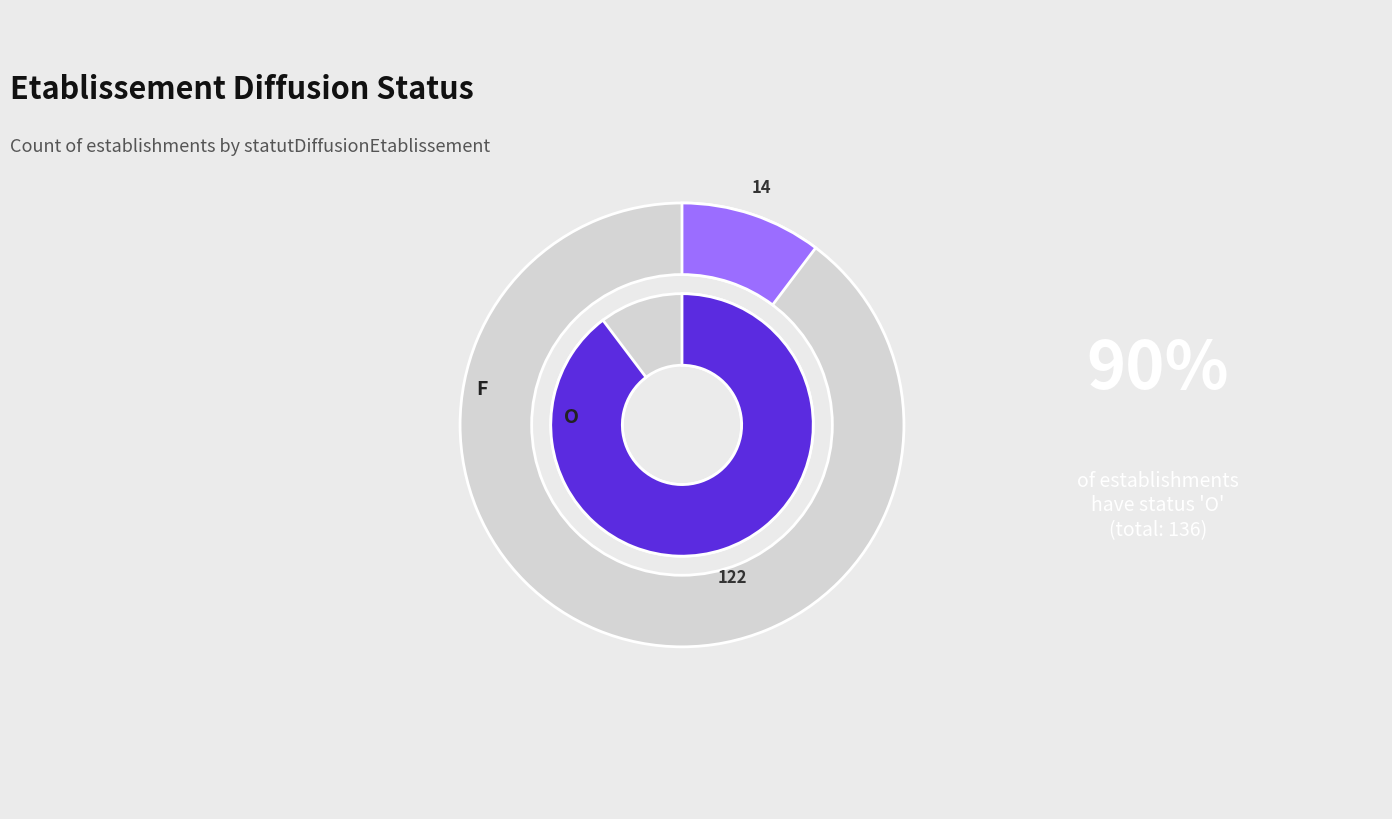

To the nearest percent, what percentage of the pie is O?

90%